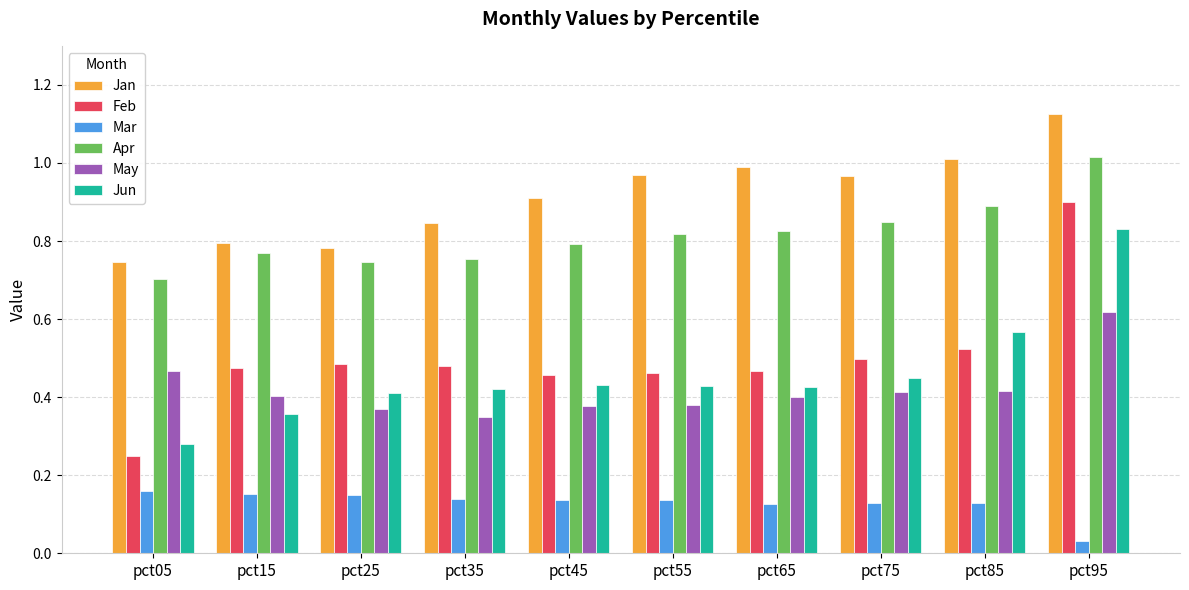

How many groups of bars are there?

10